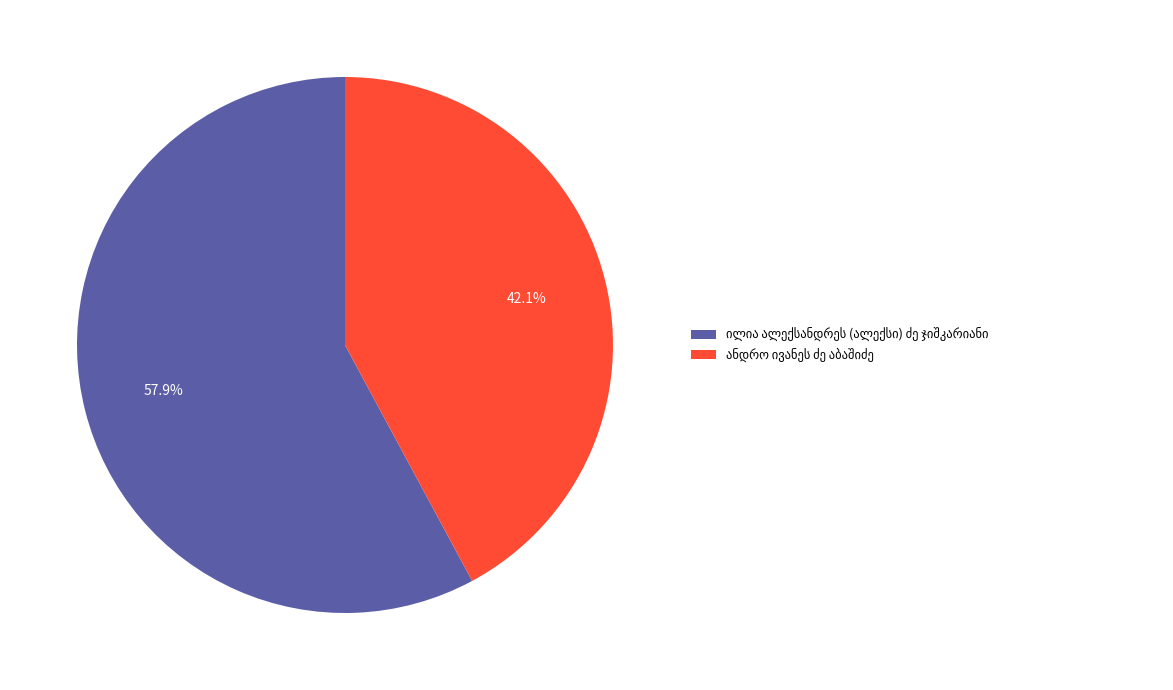

Is there a majority slice in this chart?

Yes